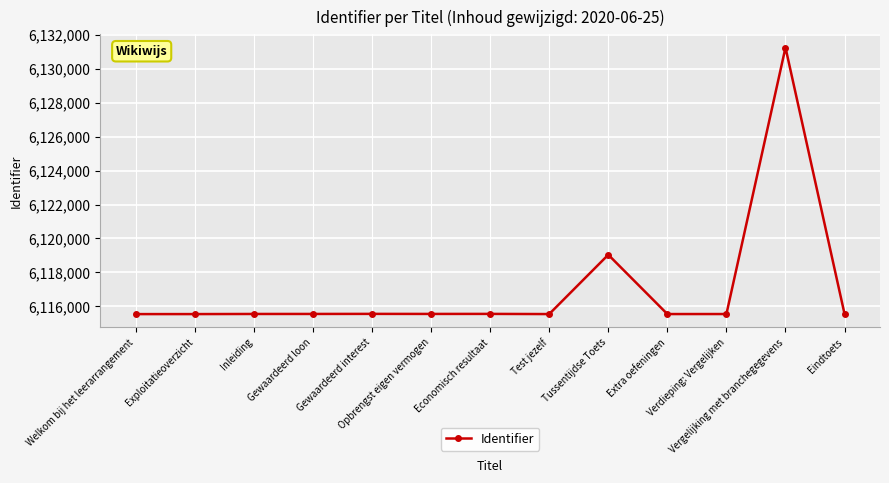

True or false: there are more than 1 points higher than both neighbors.

True